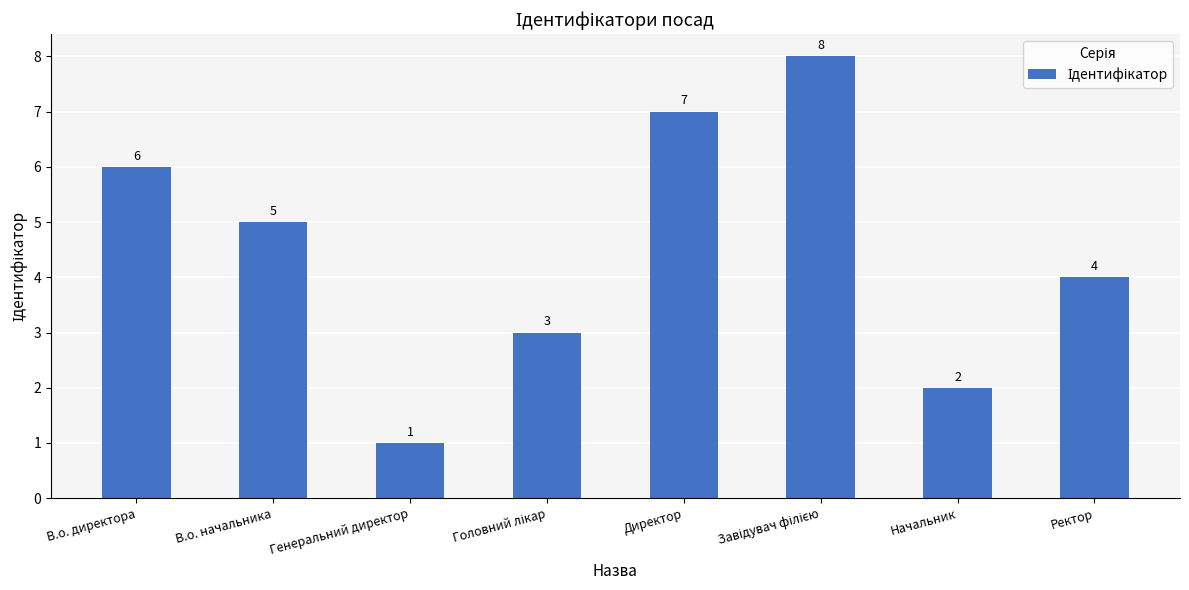

What is the difference between the second highest and minimum values?

6